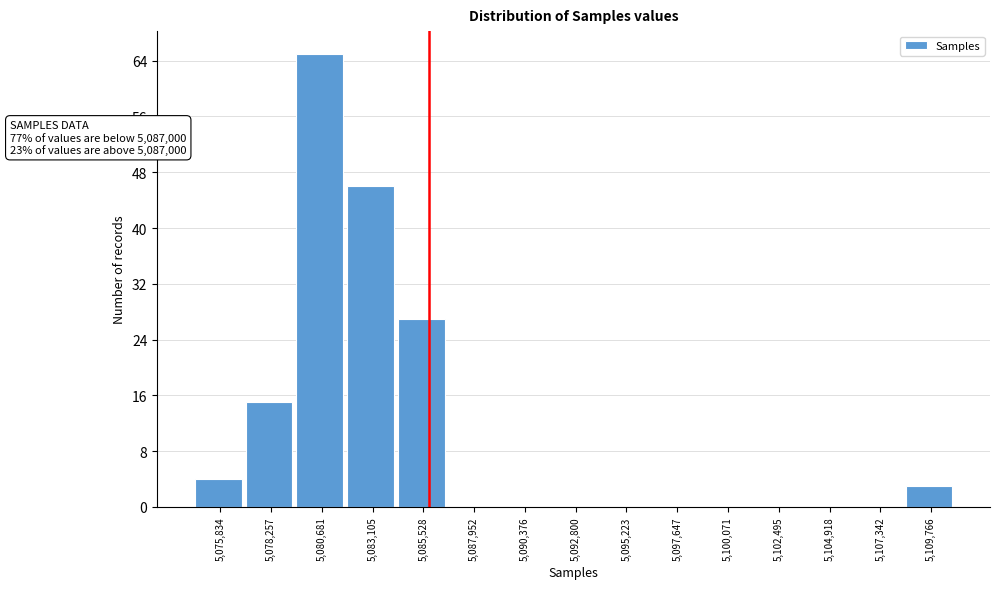

Reading left to right, transcribe all the data shown in this chart.

5,075,834=4	5,078,257=15	5,080,681=65	5,083,105=46	5,085,528=27	5,087,952=0	5,090,376=0	5,092,800=0	5,095,223=0	5,097,647=0	5,100,071=0	5,102,495=0	5,104,918=0	5,107,342=0	5,109,766=3